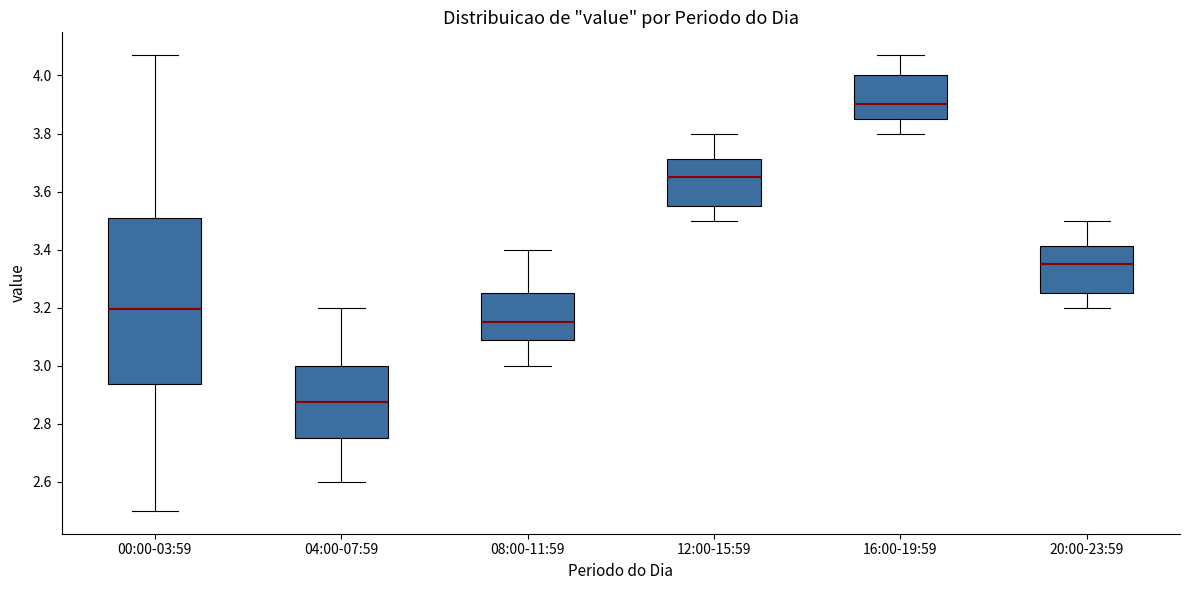

Which box's median line is the lowest?

04:00-07:59